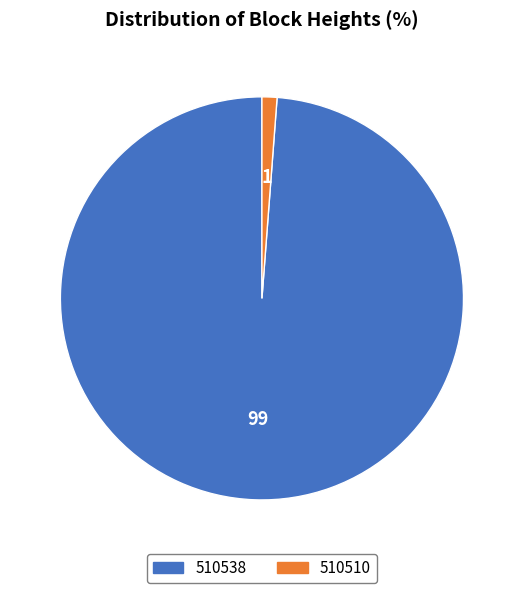

Which category accounts for the majority?

510538